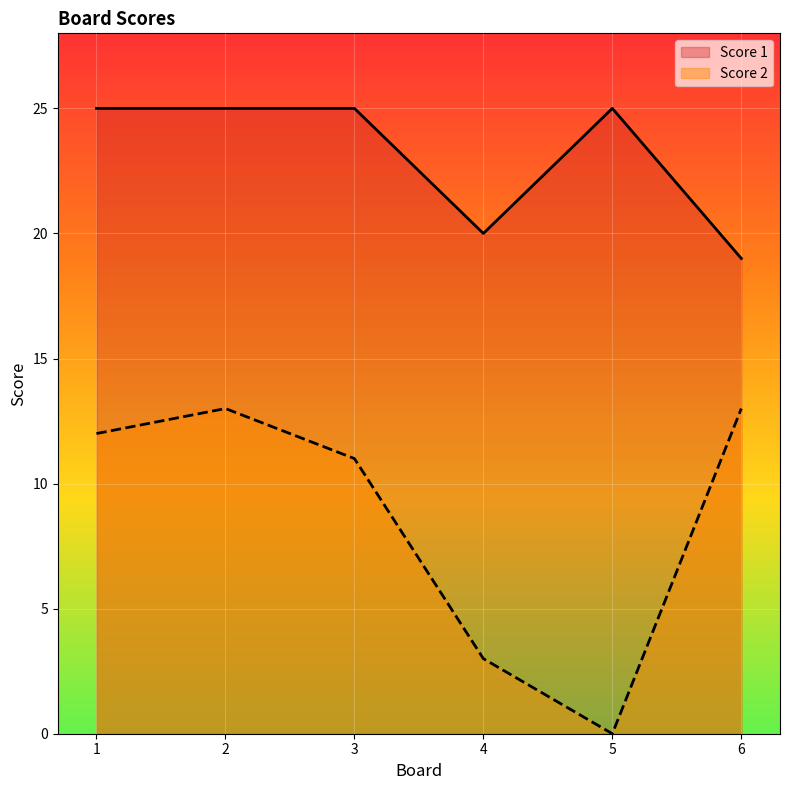

Reading right to left, list all the values displayed in this chart.

Score 2: 6=13	5=0	4=3	3=11	2=13	1=12
Score 1: 6=19	5=25	4=20	3=25	2=25	1=25